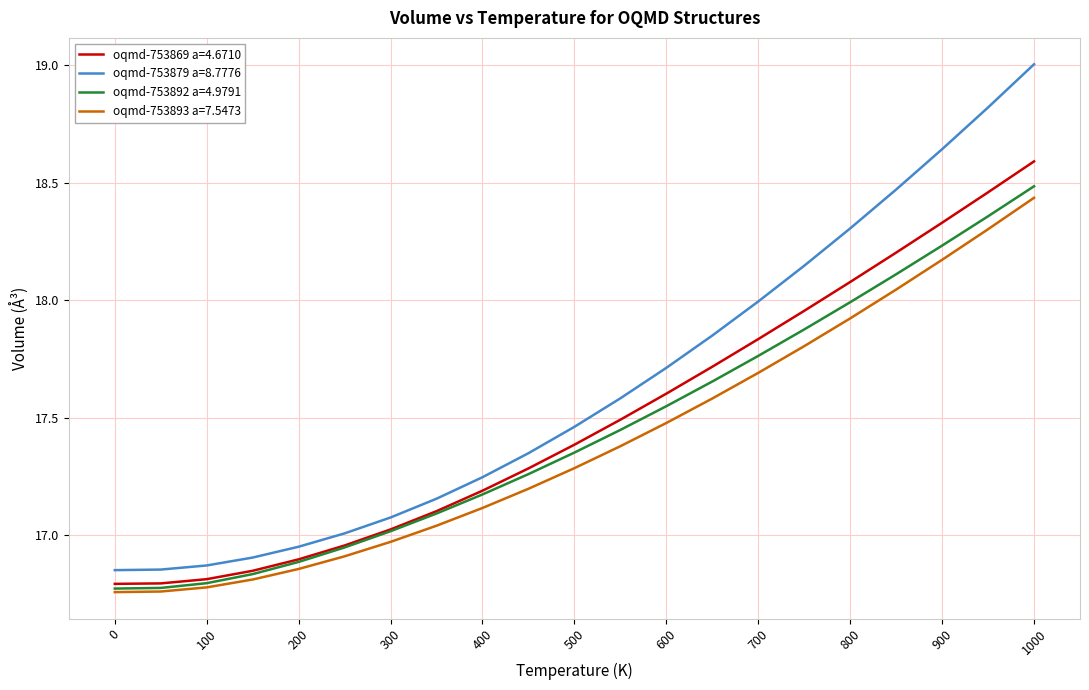

Which series has the largest range (max minus min)?

oqmd-753879 a=8.7776